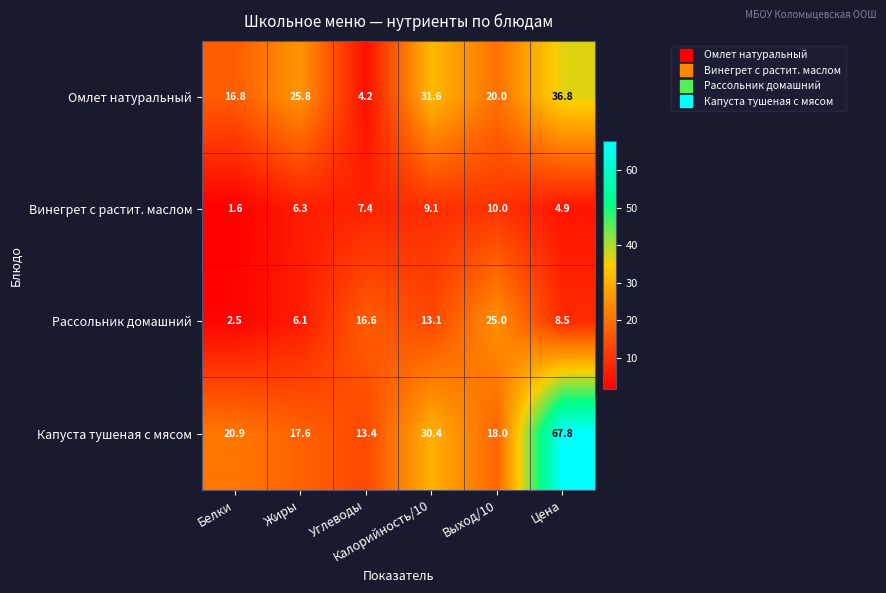

What is the sum of all Капуста тушеная с мясом values?

168.1